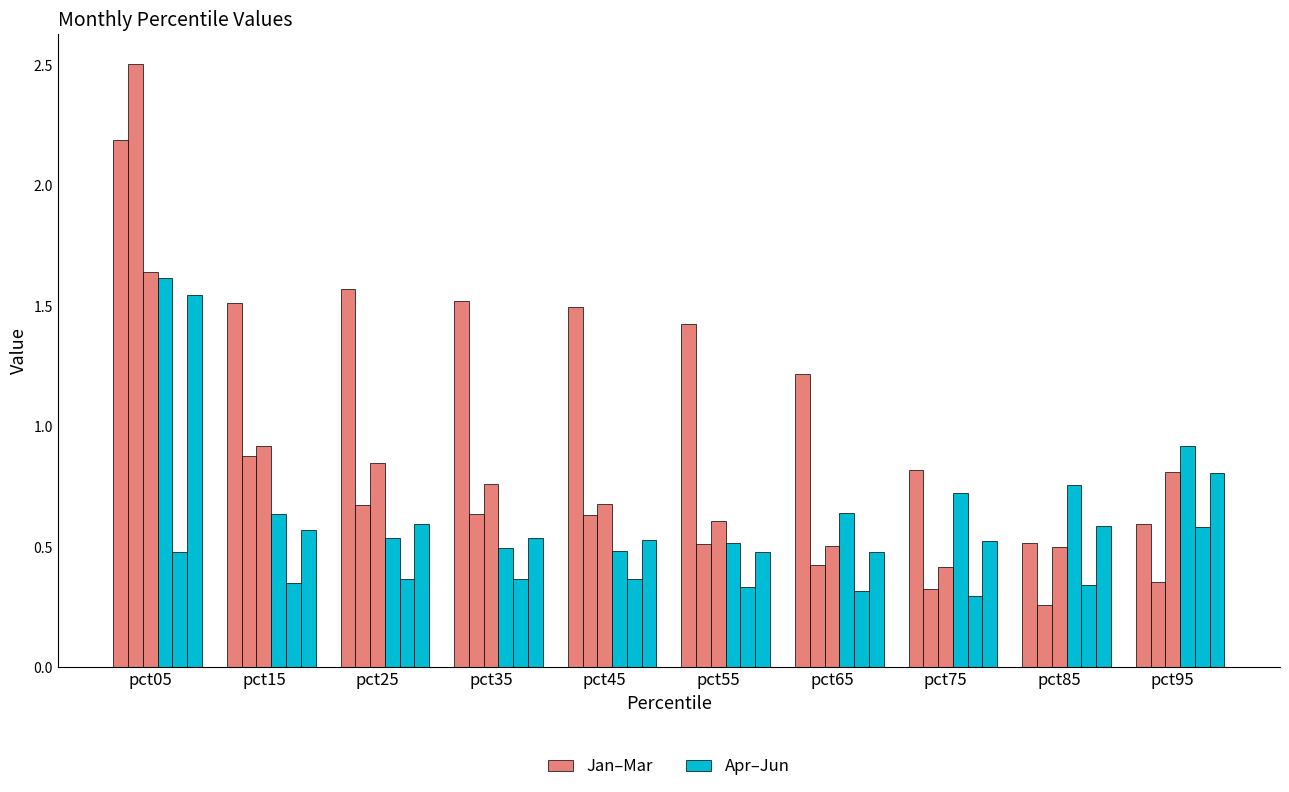

Which series has the largest total across all categories?

Jan